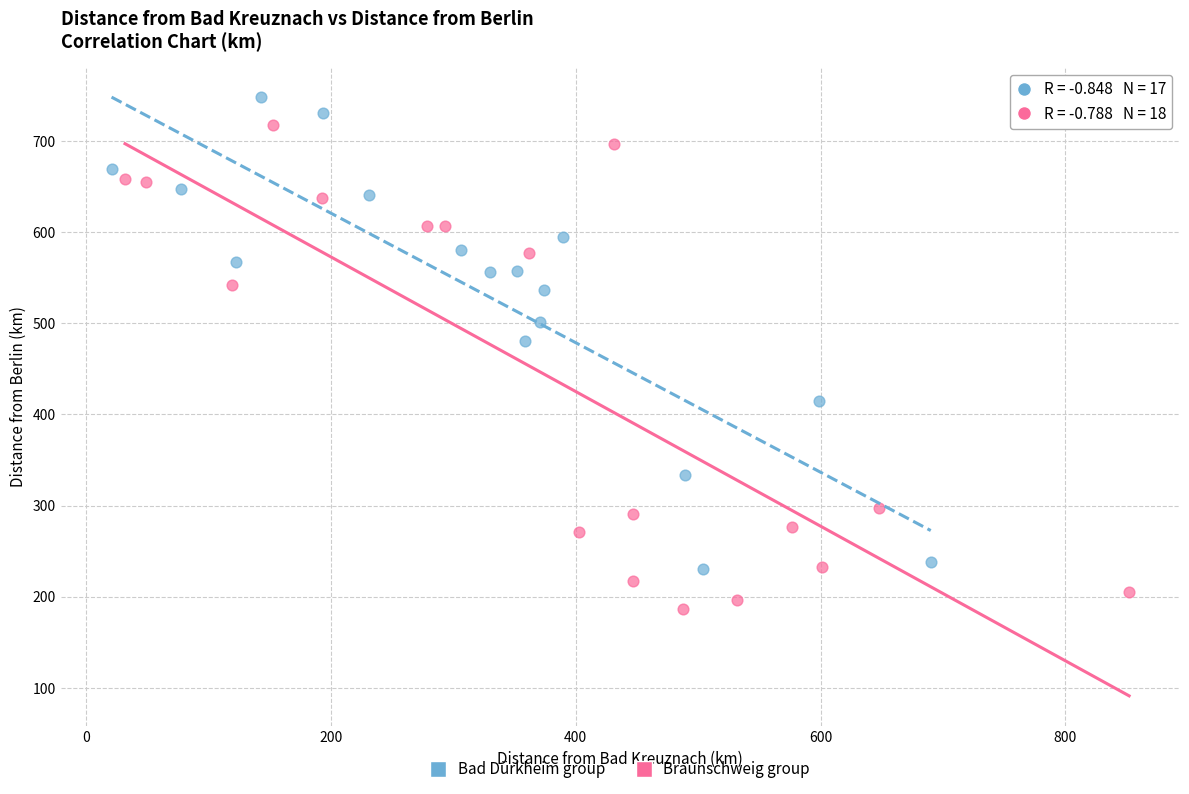

Which series contains the highest Y value?

Bad Dürkheim group